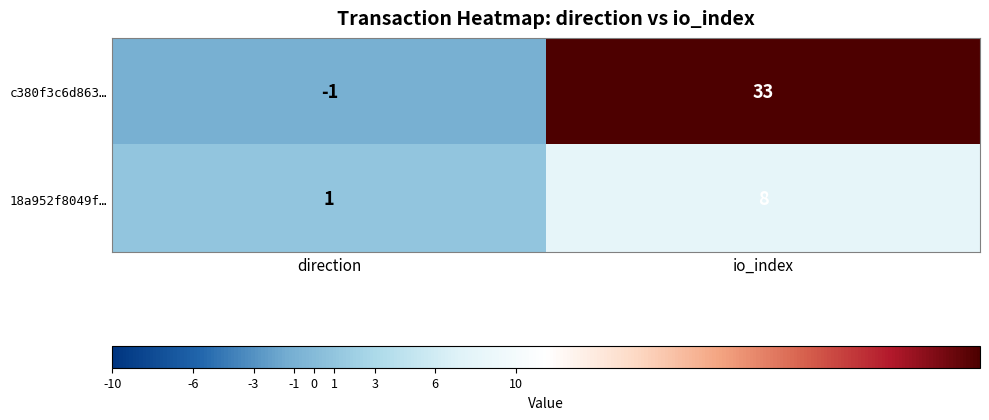

Which series has the largest range (max minus min)?

c380f3c6d863…